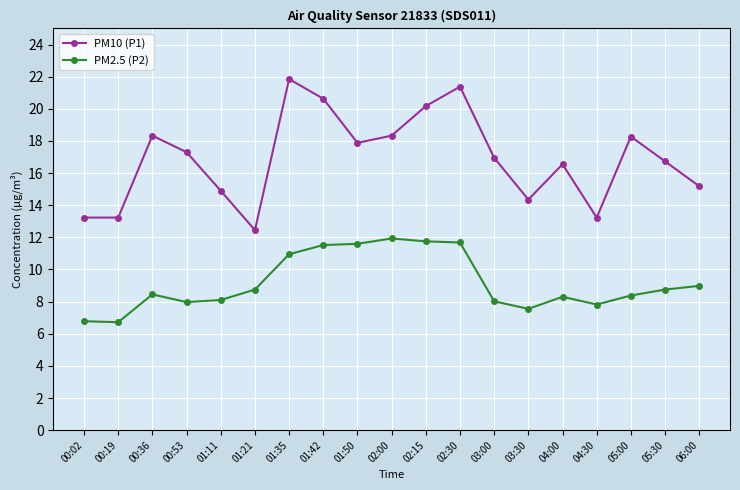

True or false: PM10 (P1) and PM2.5 (P2) cross at least once.

False